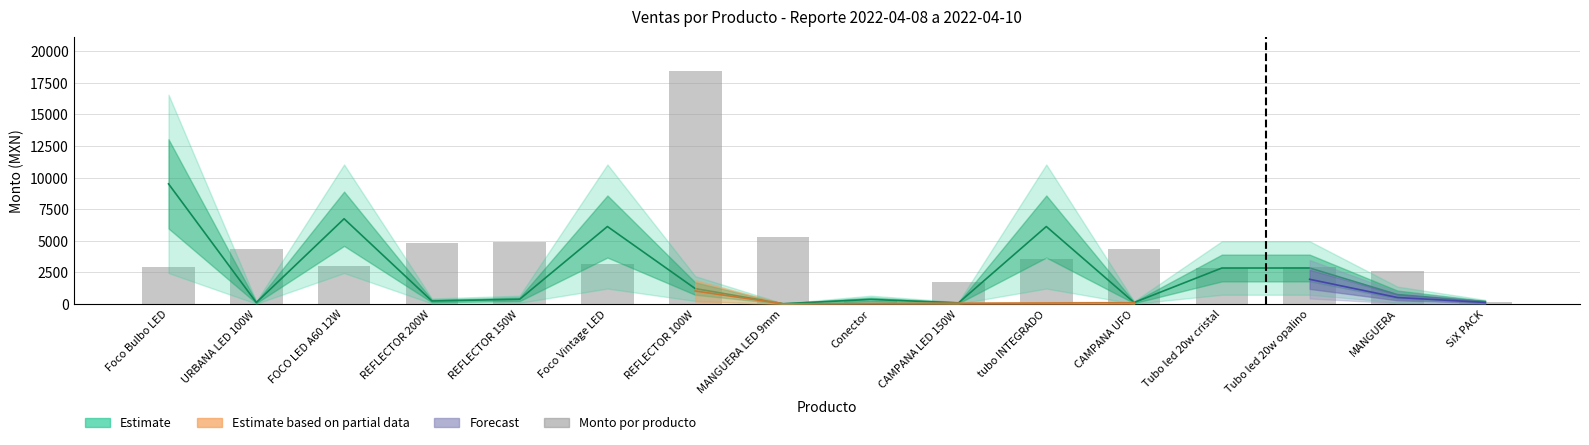

What position from the left is MANGUERA LED 9mm?

8